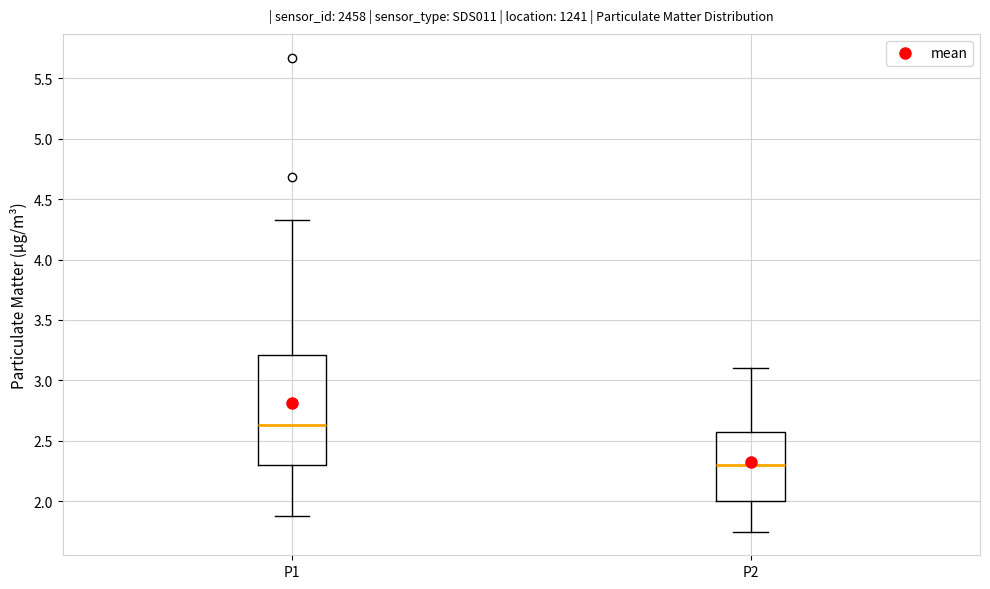

Reading left to right, read every box against the y-axis: the position of its median line, the range the box covers, and the ends of its whiskers. The values are not printed on the chart, so give them approximately, as read against the axis.

P1: median 2.65, box 2.30 to 3.20, whiskers 1.90 to 4.35
P2: median 2.30, box 2.00 to 2.60, whiskers 1.75 to 3.10